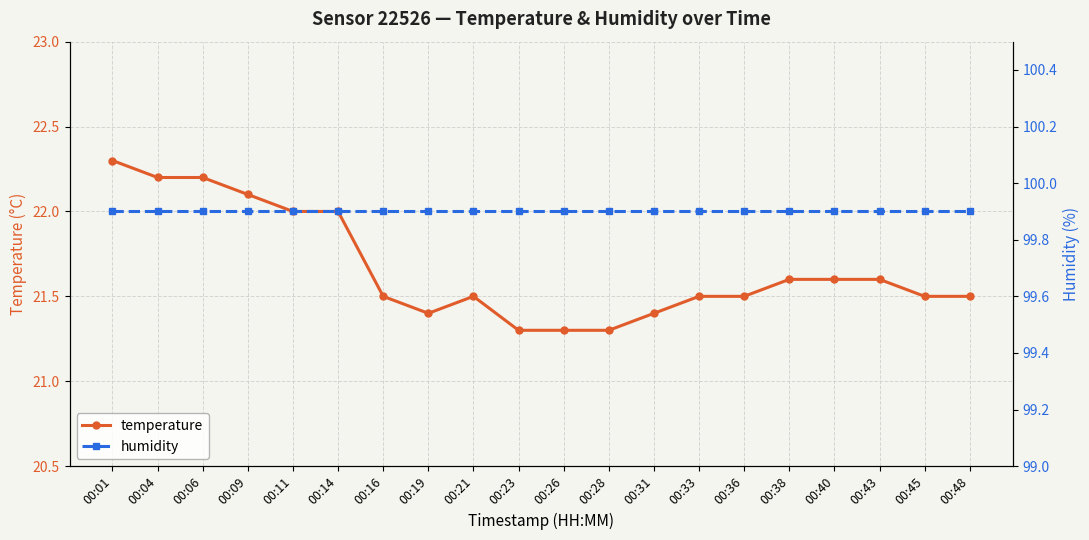

What is the minimum value shown in the chart?

21.3